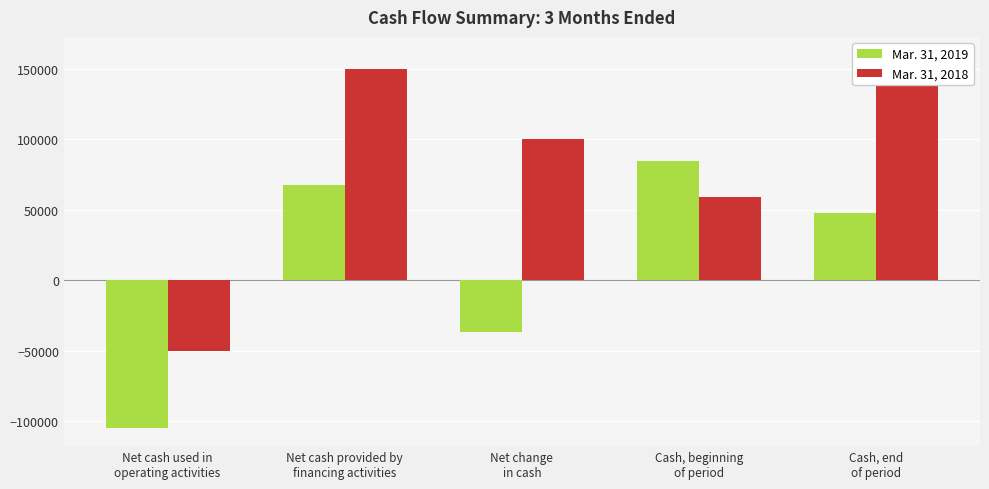

Rank the series by their maximum value, from highest to lowest.

Mar. 31, 2018, Mar. 31, 2019